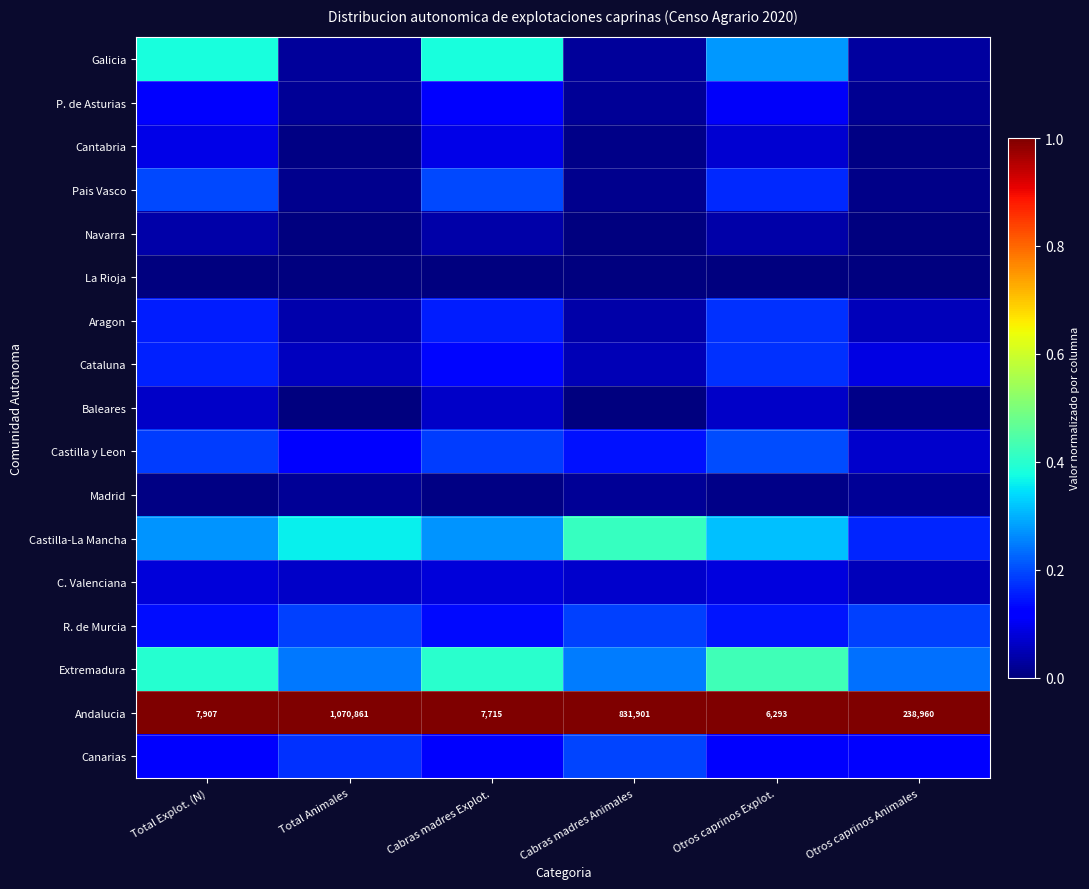

What is the total value across all series at Cabras madres Animales?

2.4